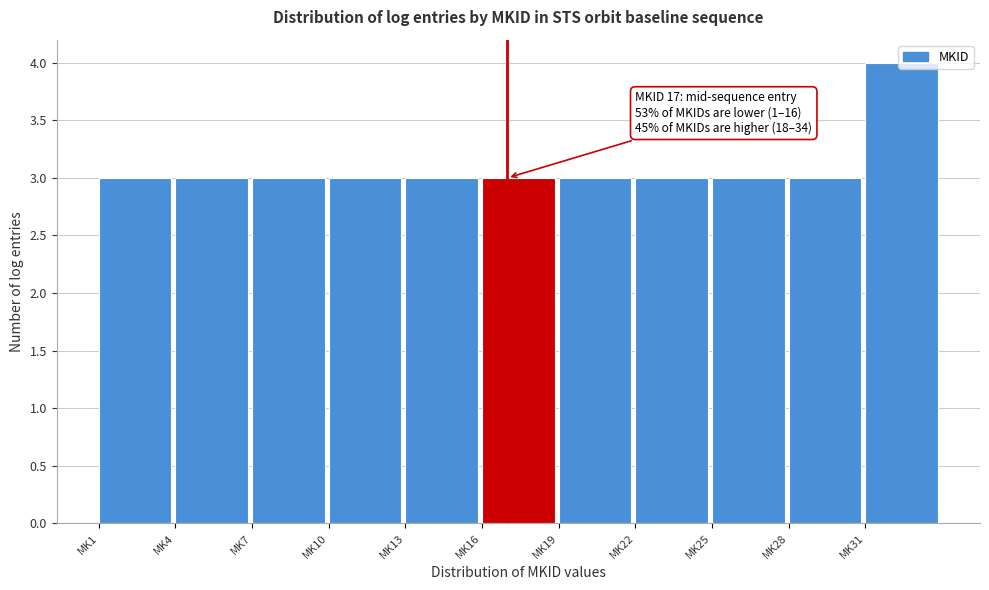

Which range on the x-axis has the tallest bar?

31 to 34